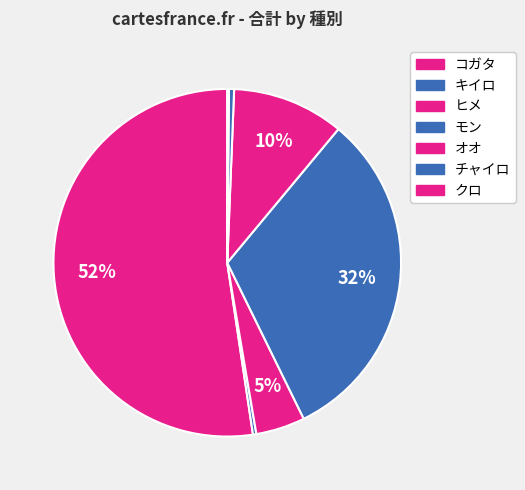

How many segments does this pie chart have?

7